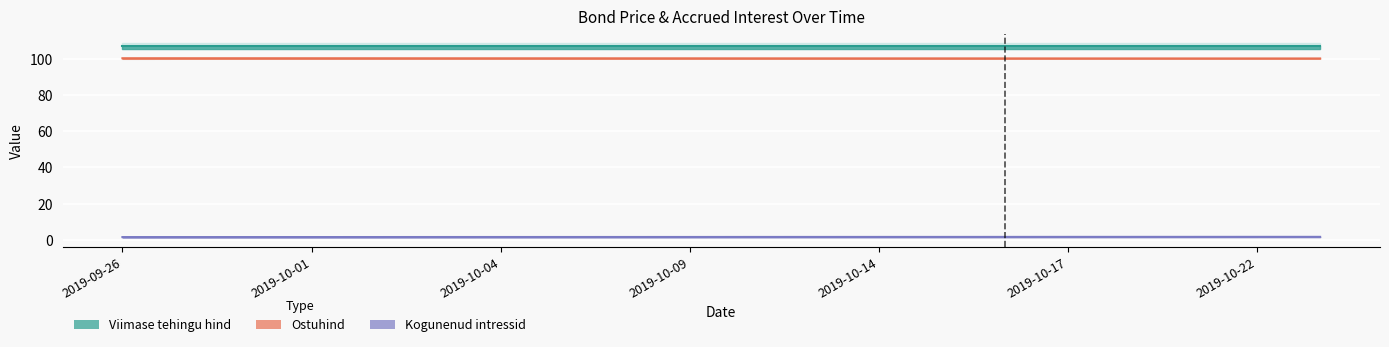

What is the label of the 1st point from the left?

2019-09-26